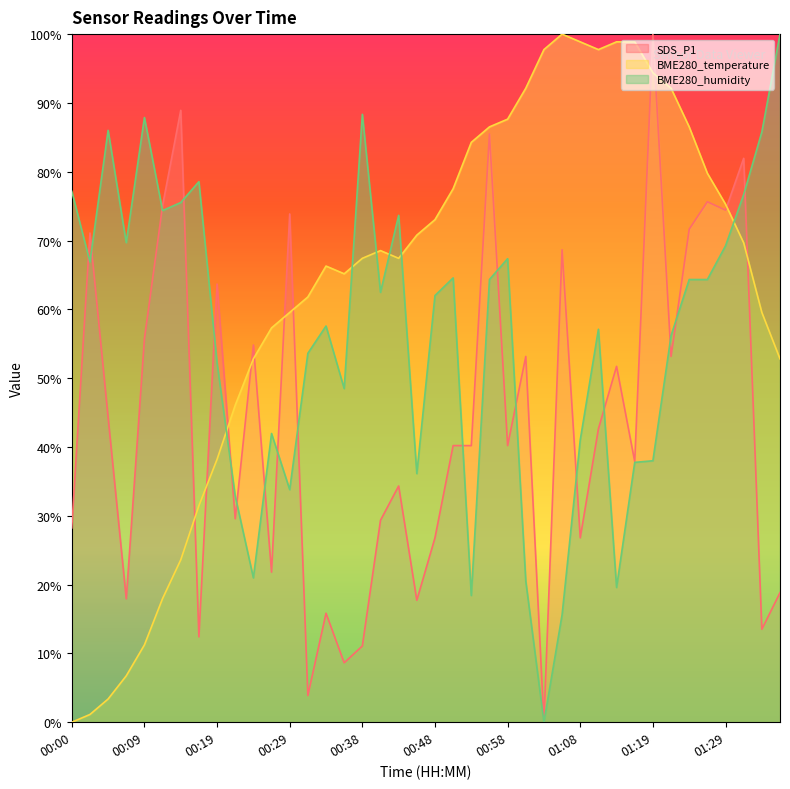

What is the sum of all BME280_humidity values?

2241.0